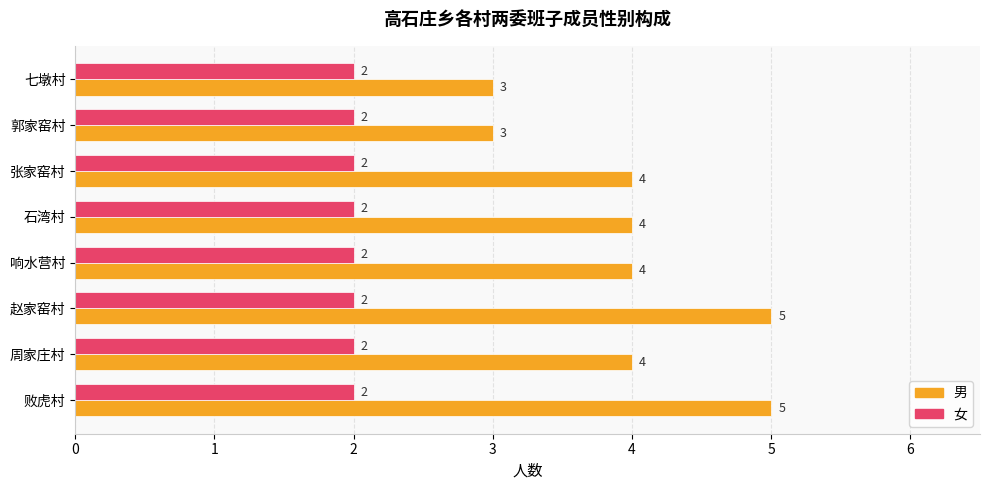

Which series has the widest spread of values?

男